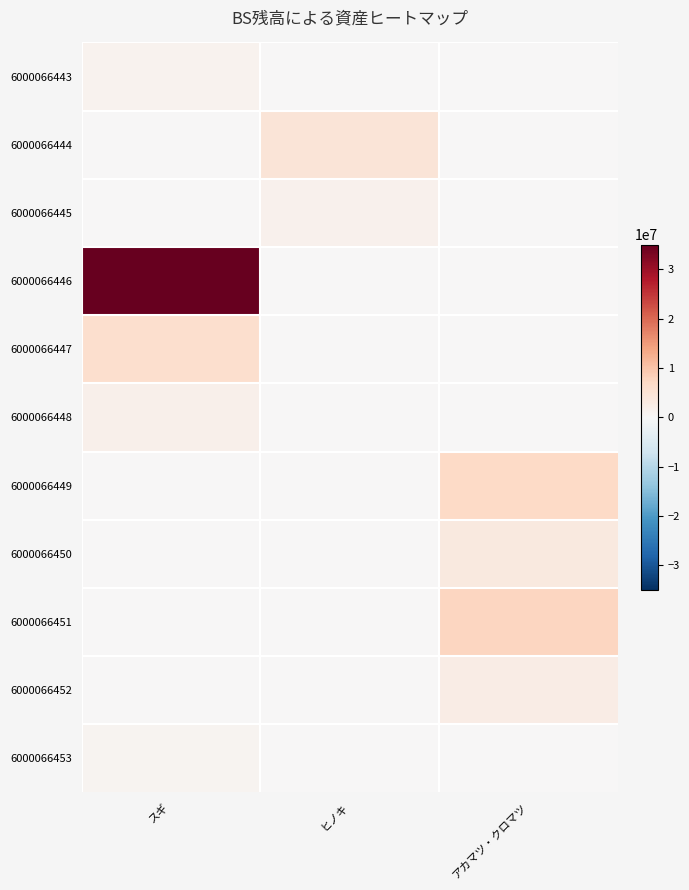

Reading right to left, transcribe all the data shown in this chart.

6000066443: アカマツ・クロマツ=0	ヒノキ=0	スギ=1347500
6000066444: アカマツ・クロマツ=0	ヒノキ=4485000	スギ=0
6000066445: アカマツ・クロマツ=0	ヒノキ=1420000	スギ=0
6000066446: アカマツ・クロマツ=0	ヒノキ=0	スギ=35026000
6000066447: アカマツ・クロマツ=0	ヒノキ=0	スギ=6016000
6000066448: アカマツ・クロマツ=0	ヒノキ=0	スギ=1760000
6000066449: アカマツ・クロマツ=7088400	ヒノキ=0	スギ=0
6000066450: アカマツ・クロマツ=3311500	ヒノキ=0	スギ=0
6000066451: アカマツ・クロマツ=7428500	ヒノキ=0	スギ=0
6000066452: アカマツ・クロマツ=2523900	ヒノキ=0	スギ=0
6000066453: アカマツ・クロマツ=0	ヒノキ=0	スギ=927000